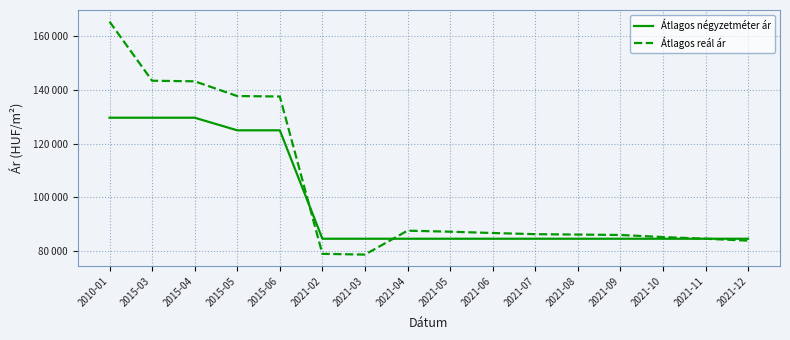

What are all the series names shown in the legend?

Átlagos négyzetméter ár, Átlagos reál ár